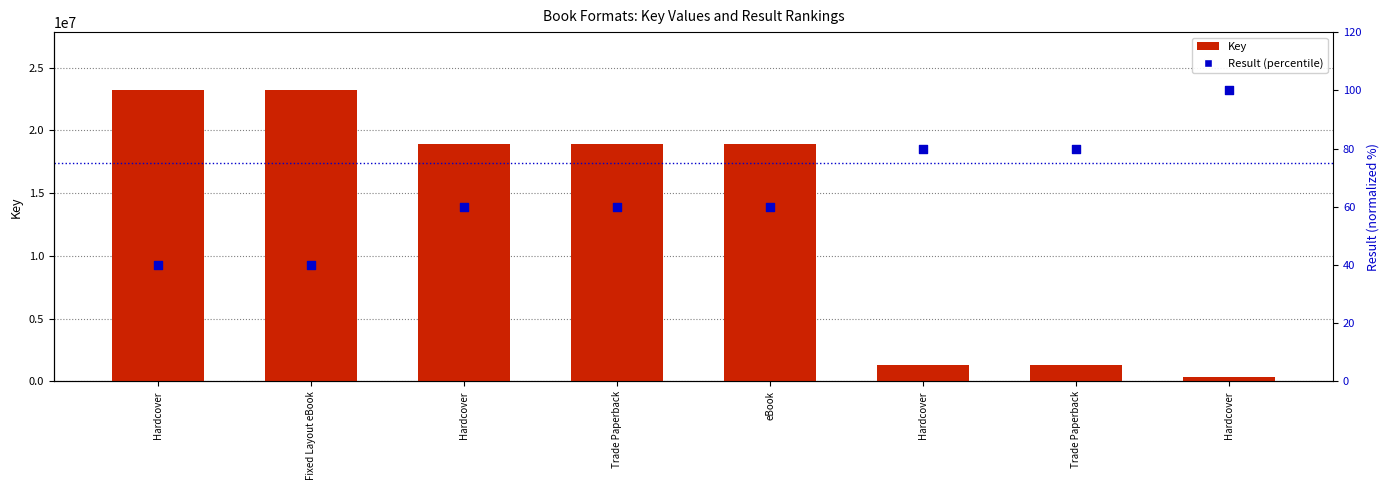

Which series has the largest total across all categories?

Key